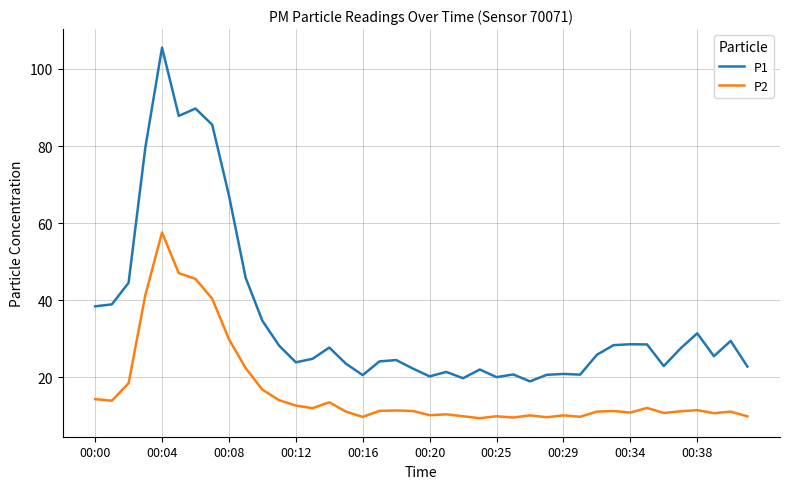

True or false: P2 has more than 2 points higher than both neighbors.

True